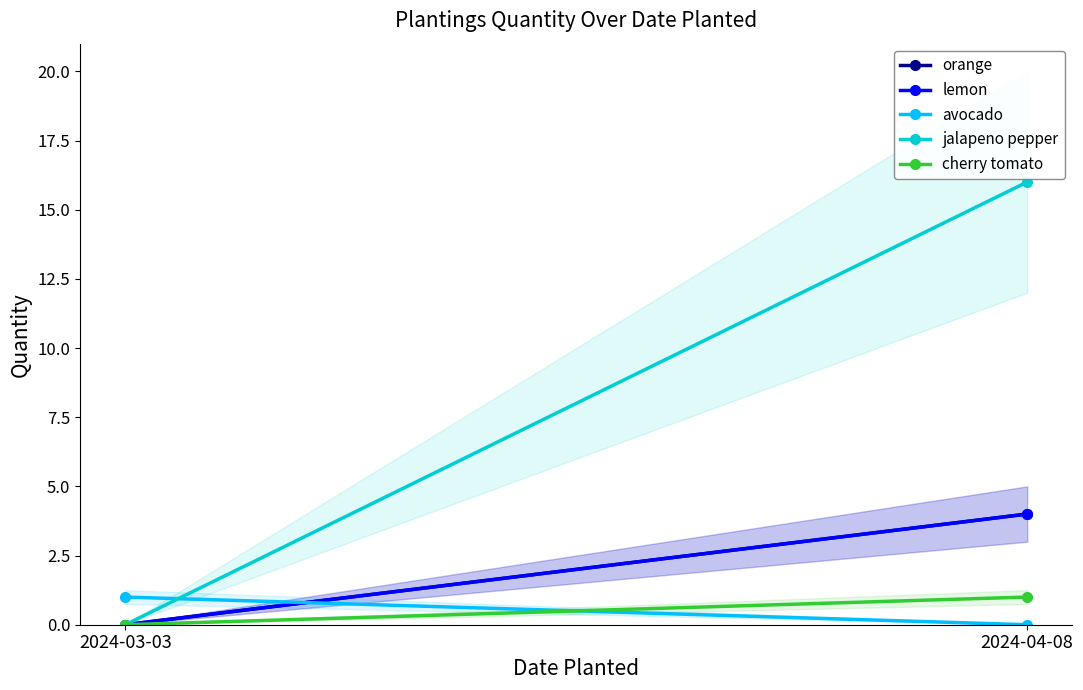

How many distinct data groups are displayed?

5